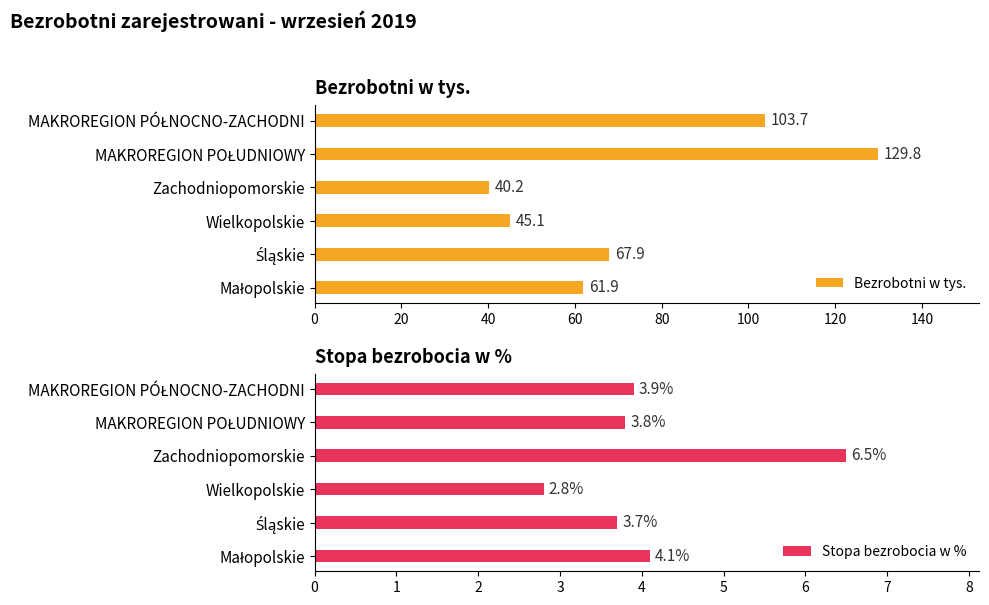

At which label does Bezrobotni w tys. reach its minimum?

Zachodniopomorskie